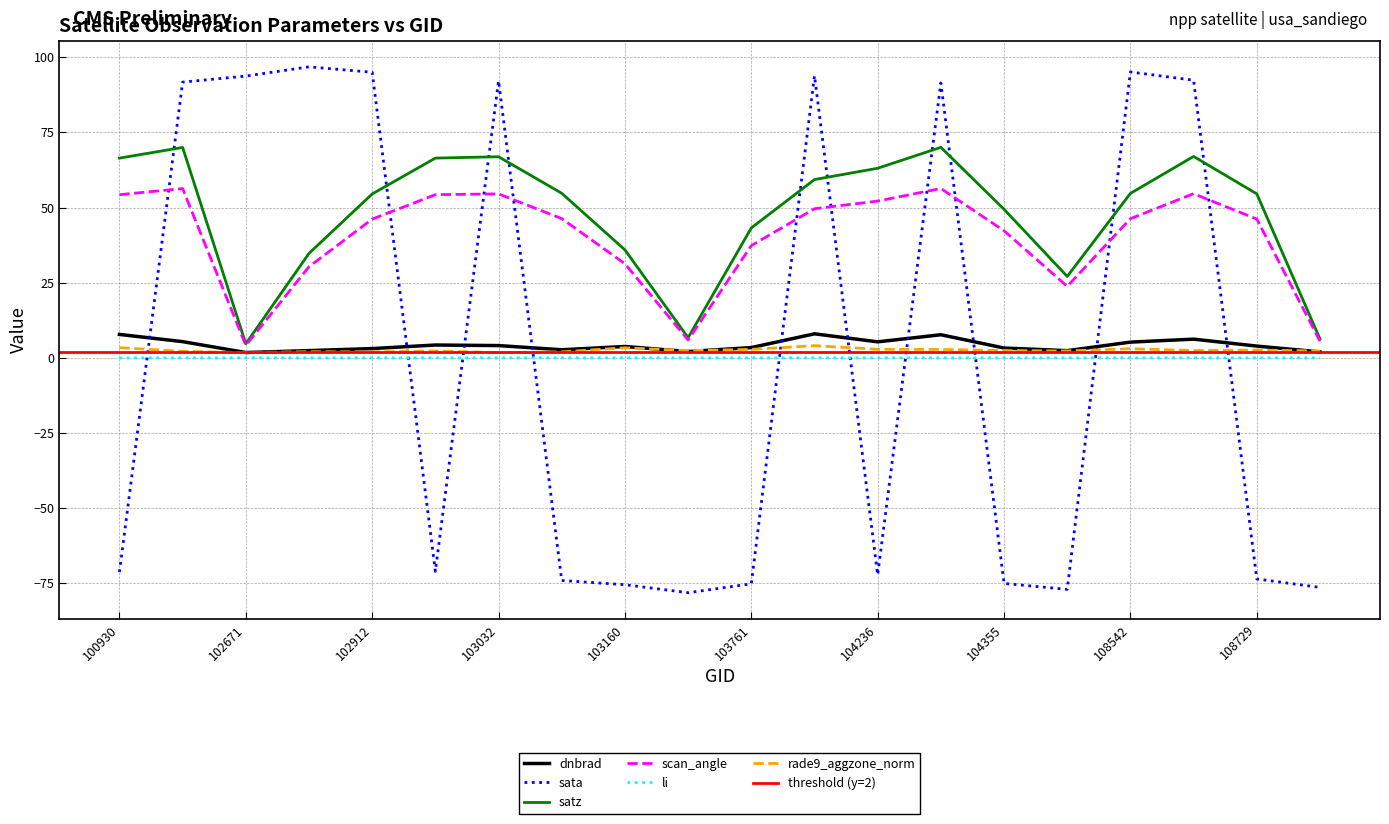

What is the spread (max minus min) of values at 103279?

84.8